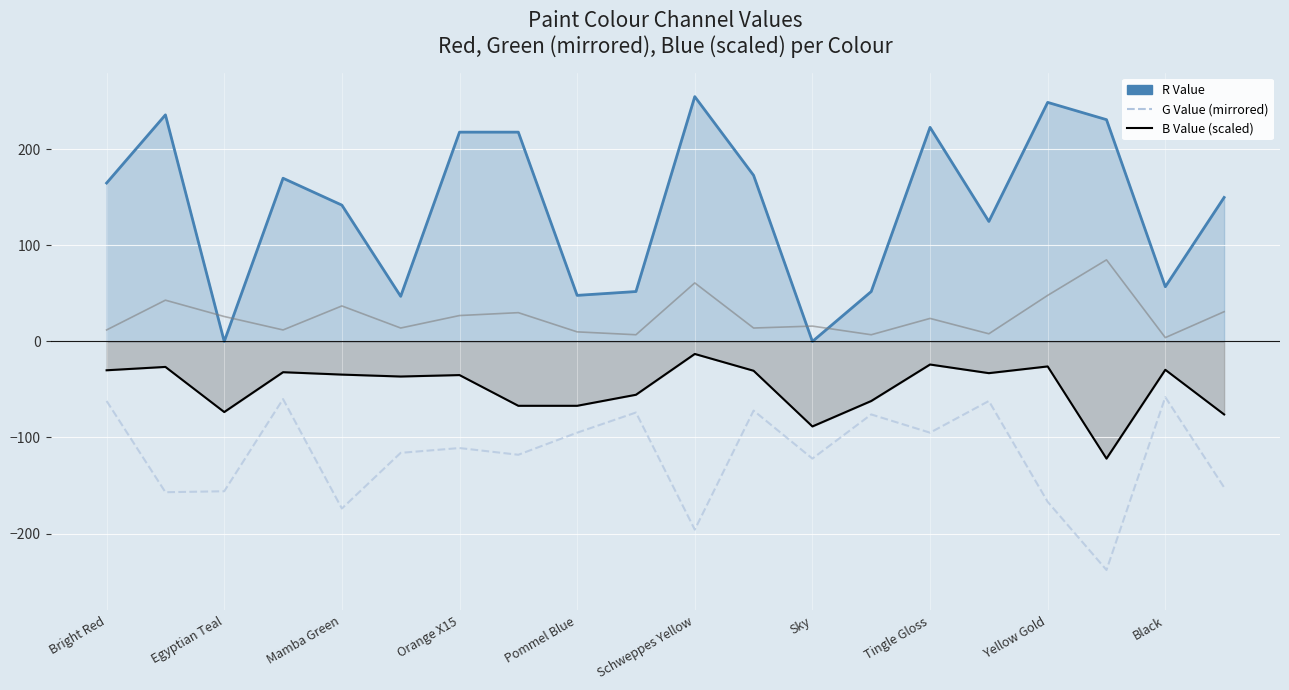

Reading right to left, what are all the values shown in this chart?

R Value: 150.0	57.0	231.0	249.0	125.0	223.0	52.0	0.0	173.0	255.0	52.0	48.0	218.0	218.0	47.0	142.0	170.0	0.0	236.0	165.0
G Value (mirrored): -152.0	-58.0	-238.0	-167.0	-62.0	-95.0	-76.0	-122.0	-72.0	-196.0	-74.0	-95.0	-118.0	-111.0	-116.0	-174.0	-60.0	-156.0	-157.0	-62.0
B Value (scaled): -76.0	-29.5	-122.0	-26.0	-33.0	-24.0	-62.0	-88.5	-30.5	-13.0	-55.5	-67.0	-67.0	-35.0	-36.5	-34.5	-32.0	-73.5	-26.5	-30.0